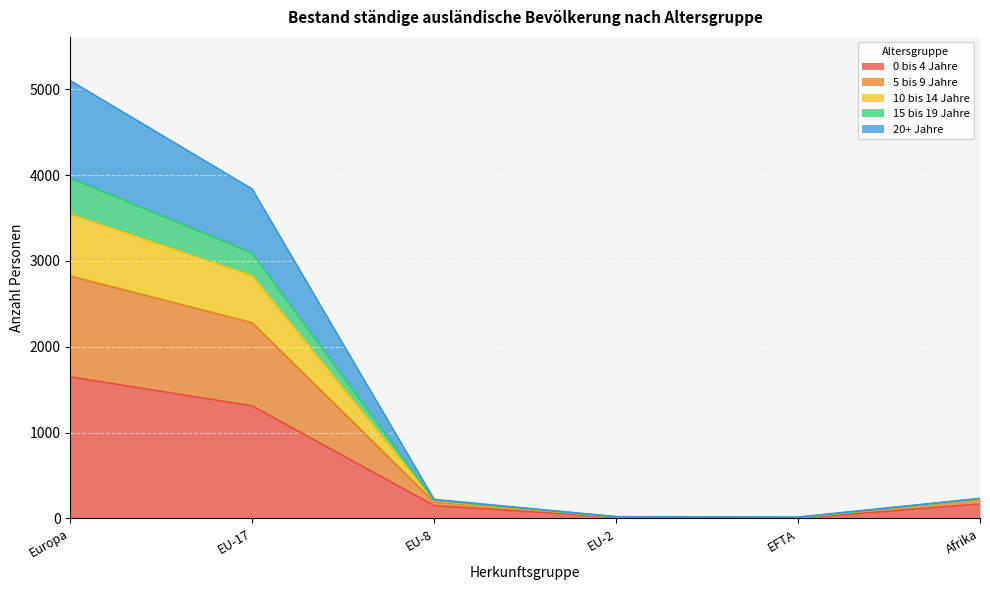

At which category is the sum across all series the highest?

Europa